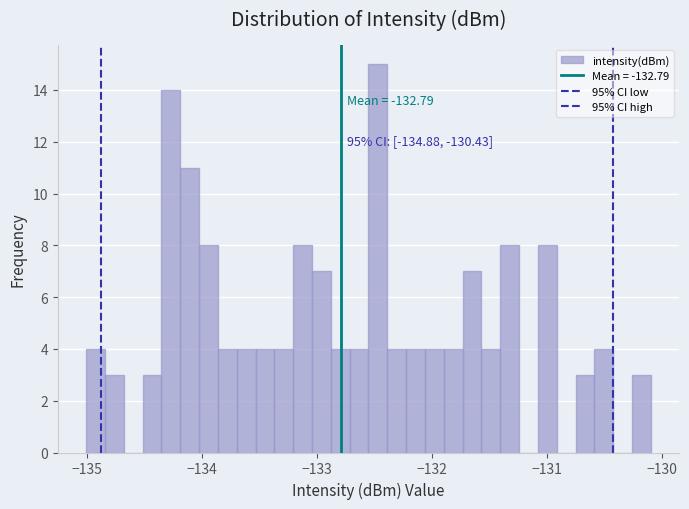

Read against the x-axis, roughly where is the centre of the tallest bar?

-132.5